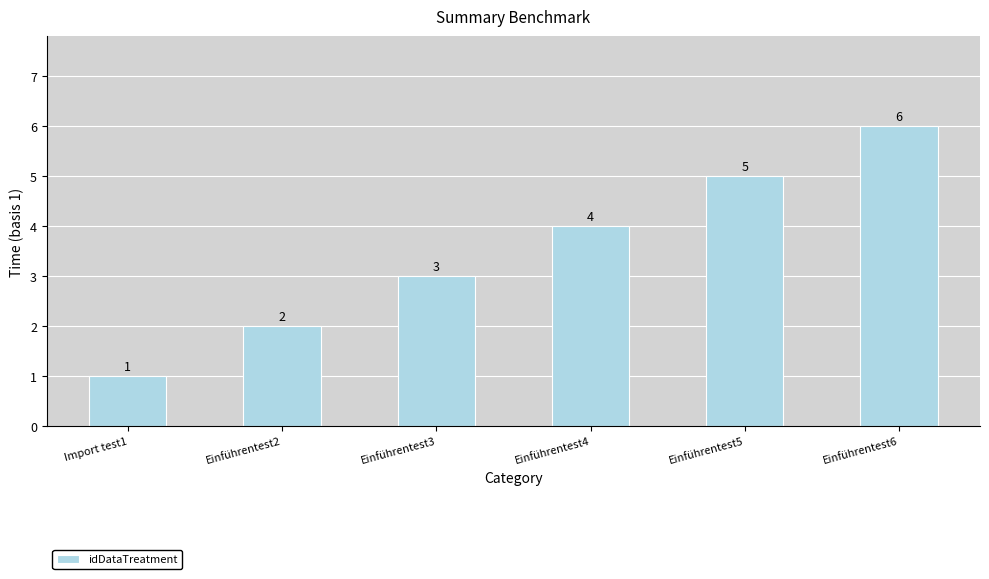

Which category has the lowest value across all series?

Import test1